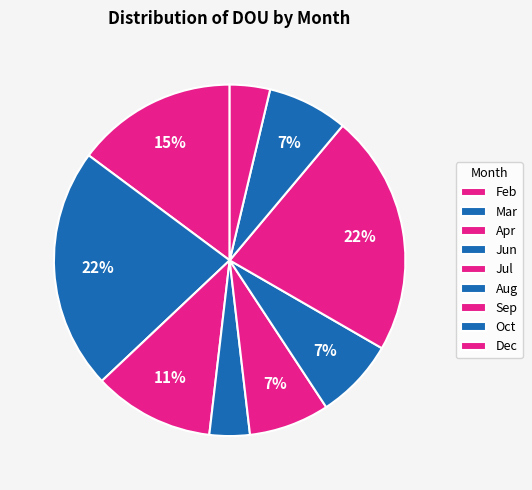

Is it true that Aug is 7% of the pie?

True